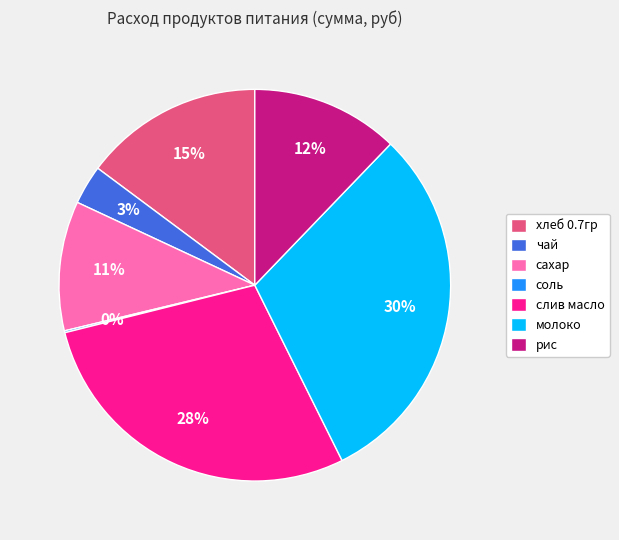

To the nearest percent, what is the difference between the largest and smallest slice percentages?

30%